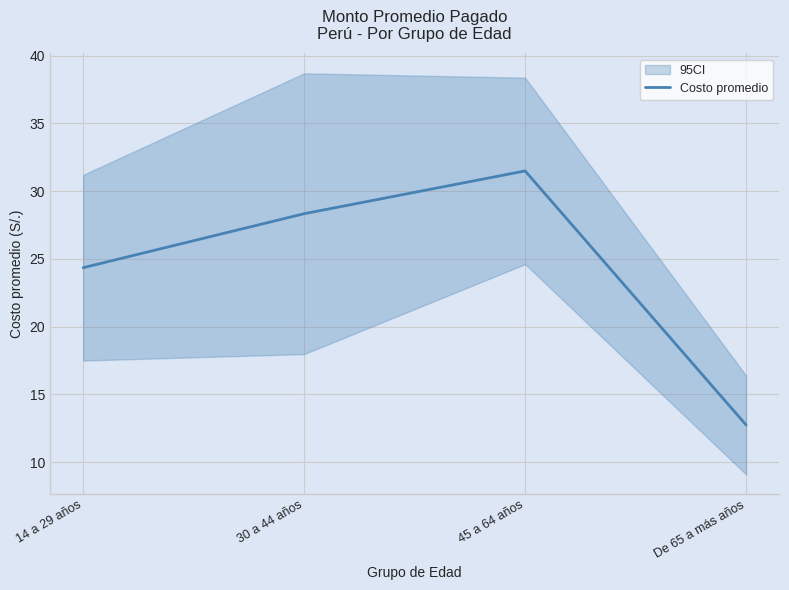

What is the difference between the values at 30 a 44 años and 14 a 29 años?

4.0